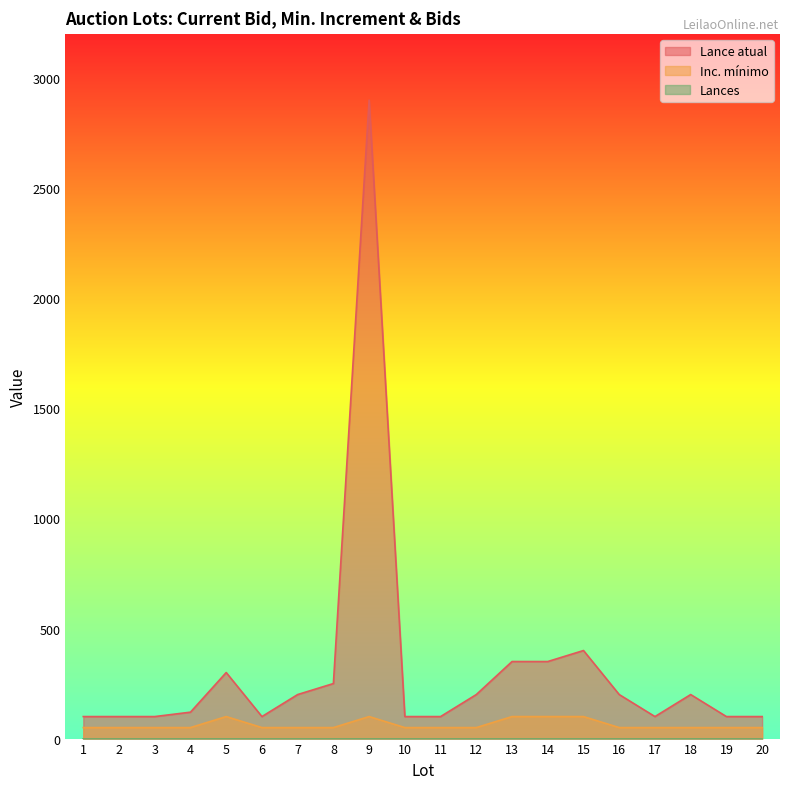

True or false: Inc. mínimo and Lance atual intersect in this chart.

False